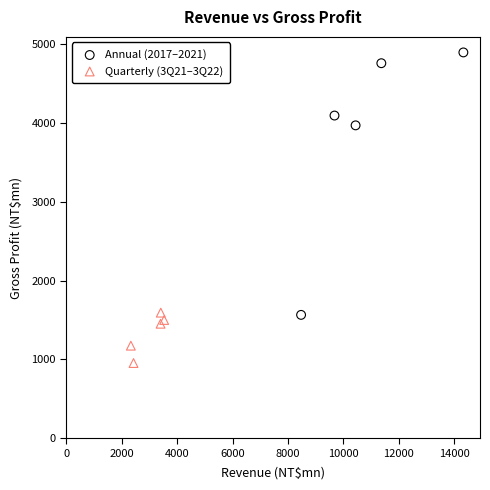

Which series reaches the minimum Y coordinate?

Quarterly (3Q21–3Q22)